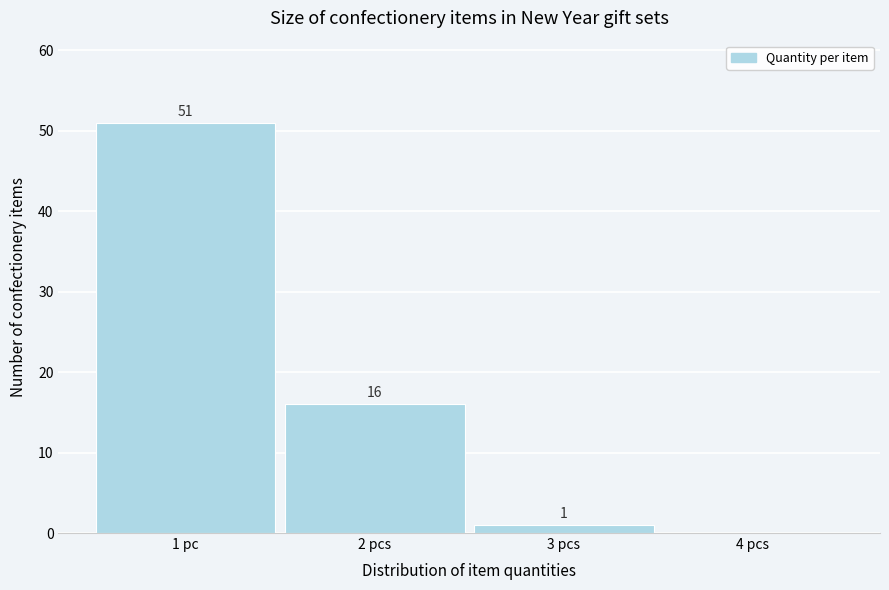

Reading left to right, list all the values displayed in this chart.

1 pc=51	2 pcs=16	3 pcs=1	4 pcs=0